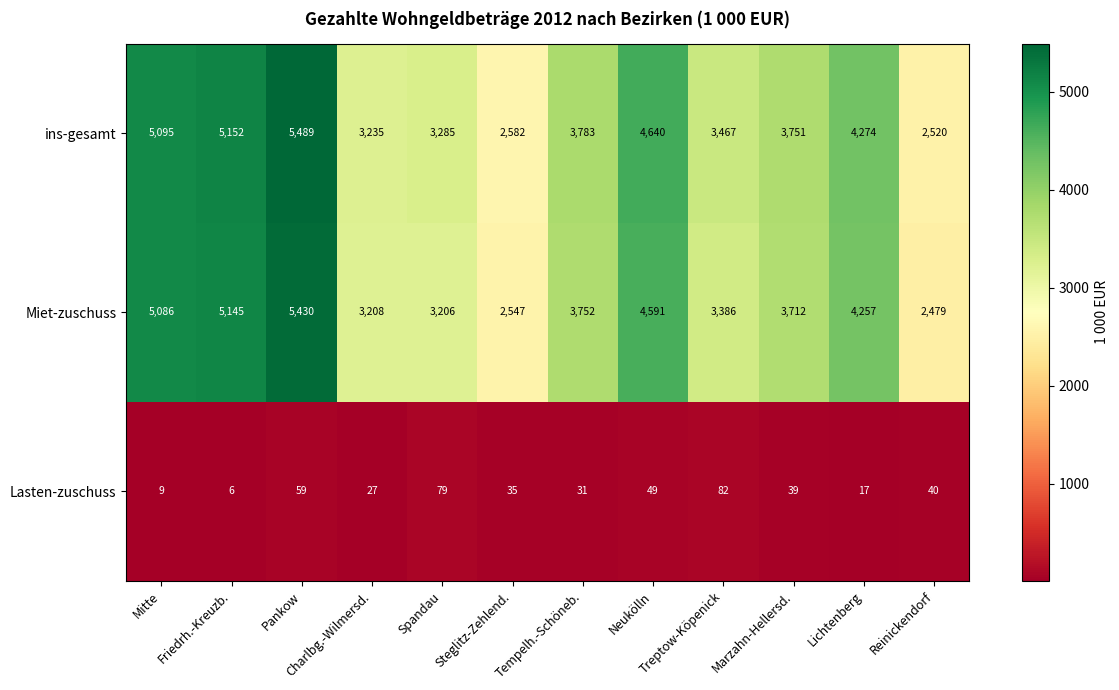

Where does the ins-gesamt series first go above 3783?

Mitte